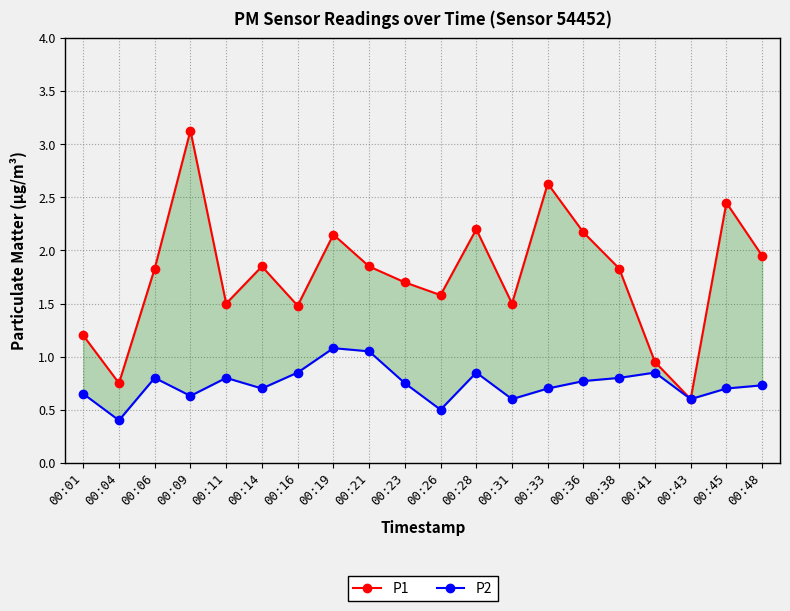

What is the greatest value displayed?

3.1